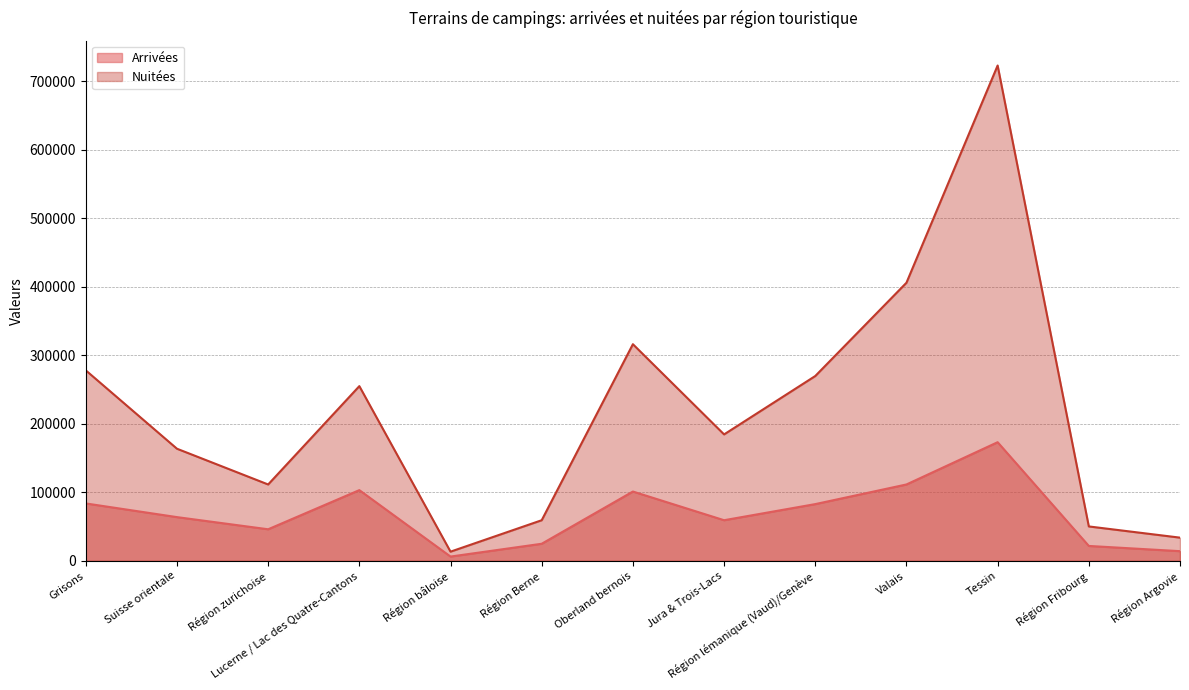

Between Région Berne and Valais, which series saw the biggest shift?

Nuitées